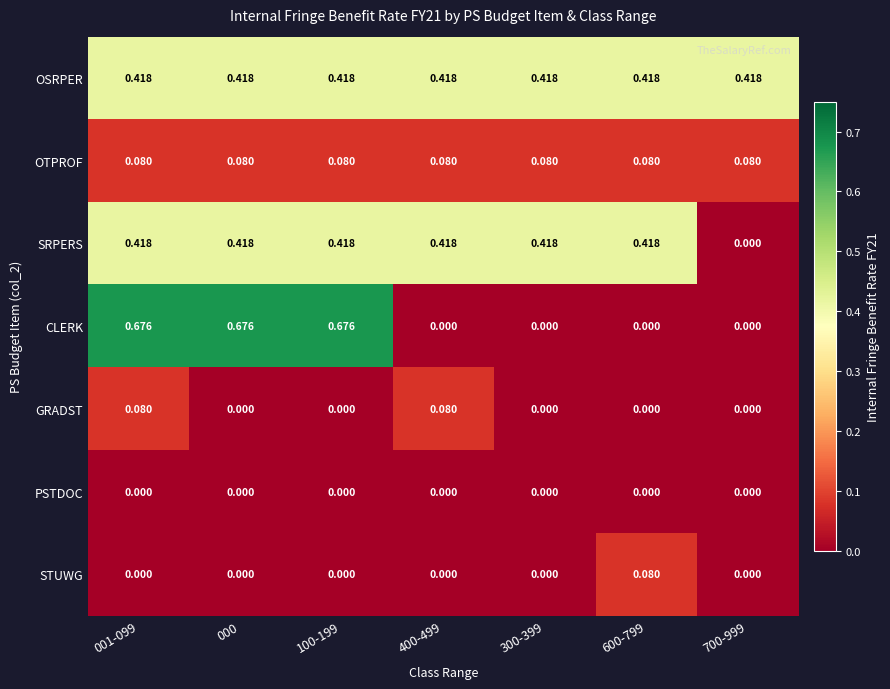

Is the value of CLERK at 700-999 greater than the value of STUWG at 600-799?

No